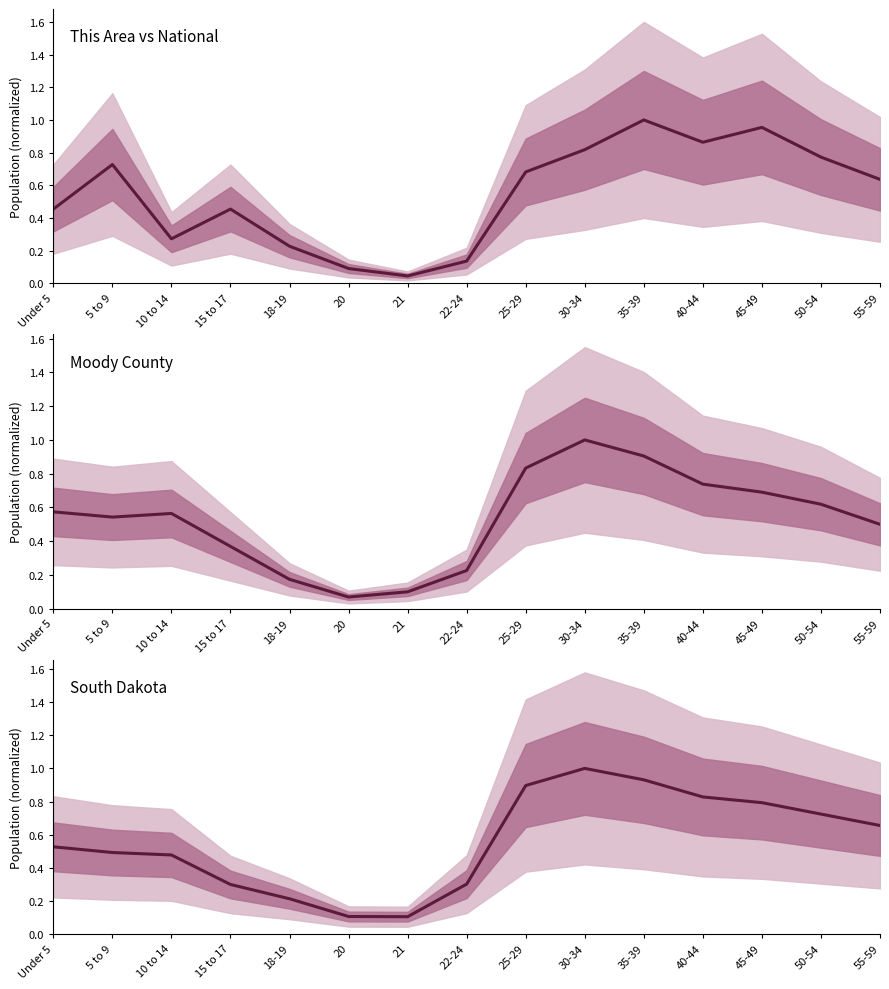

What is the difference between the highest and lowest values at 30-34?

0.2